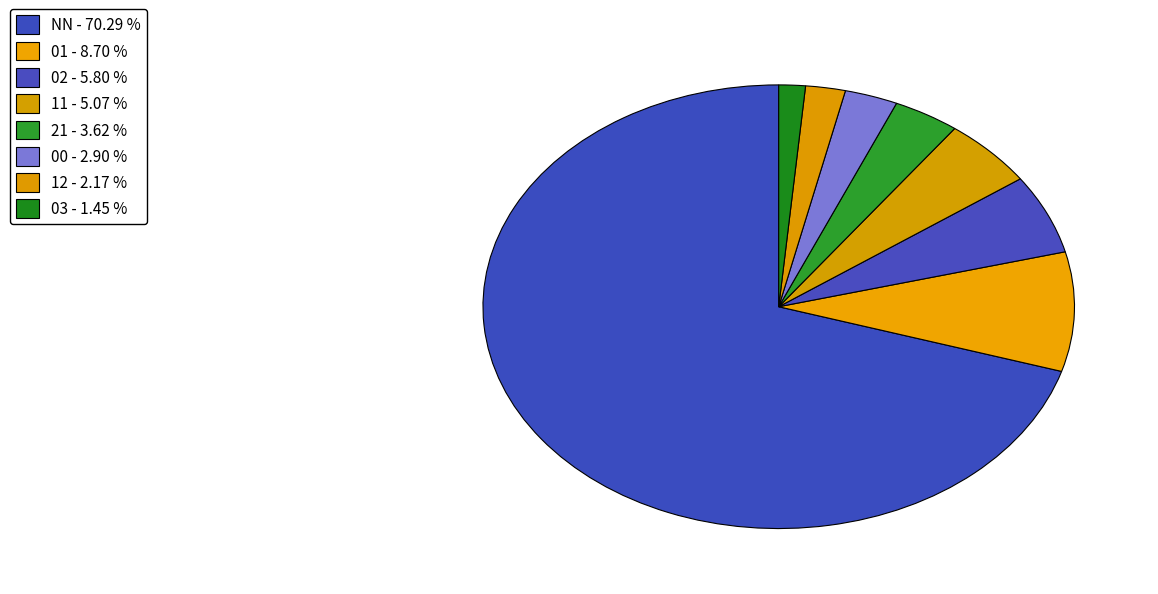

What percentage is the 02 slice, to the nearest percent?

6%